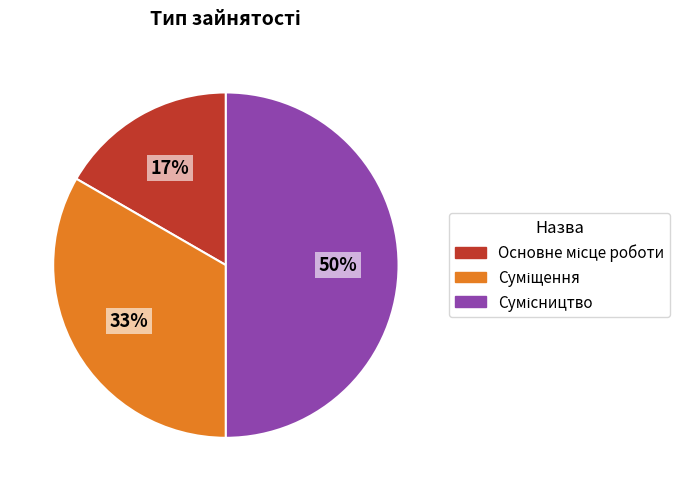

To the nearest percent, what is the average slice percentage?

33%